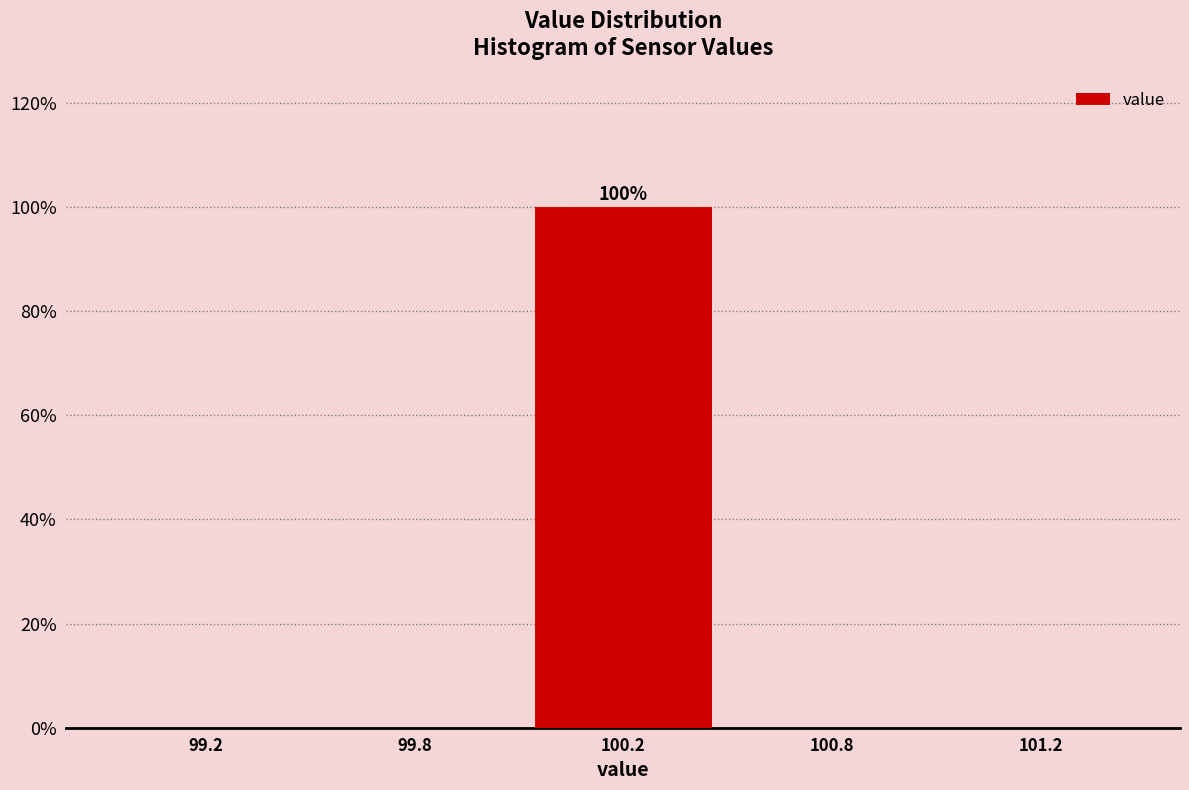

Reading left to right, extract all data points from this chart.

99.2=0	99.8=0	100.2=100	100.8=0	101.2=0